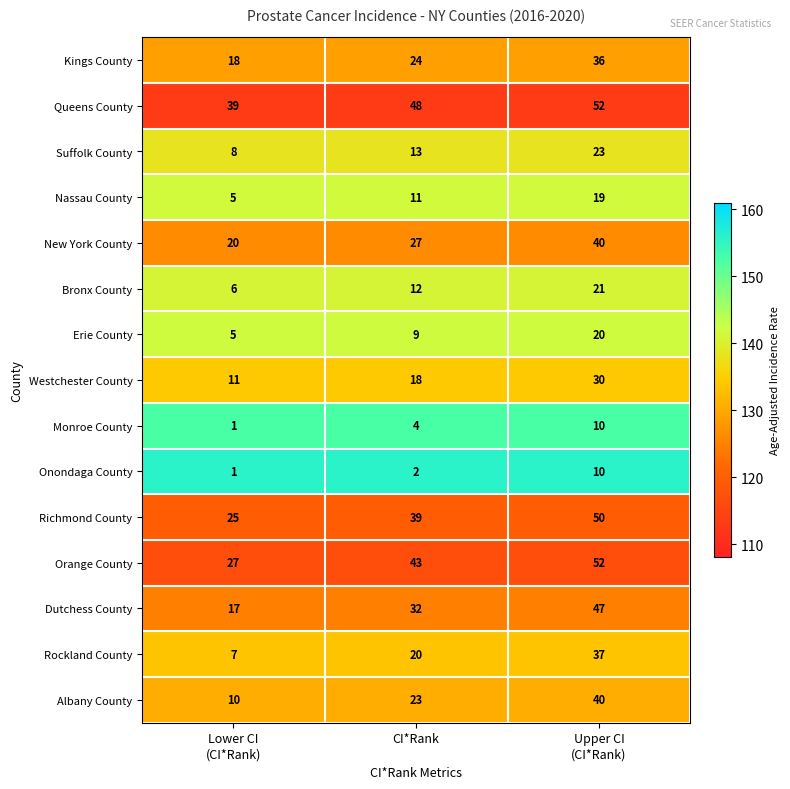

What is the minimum value shown in the chart?

1